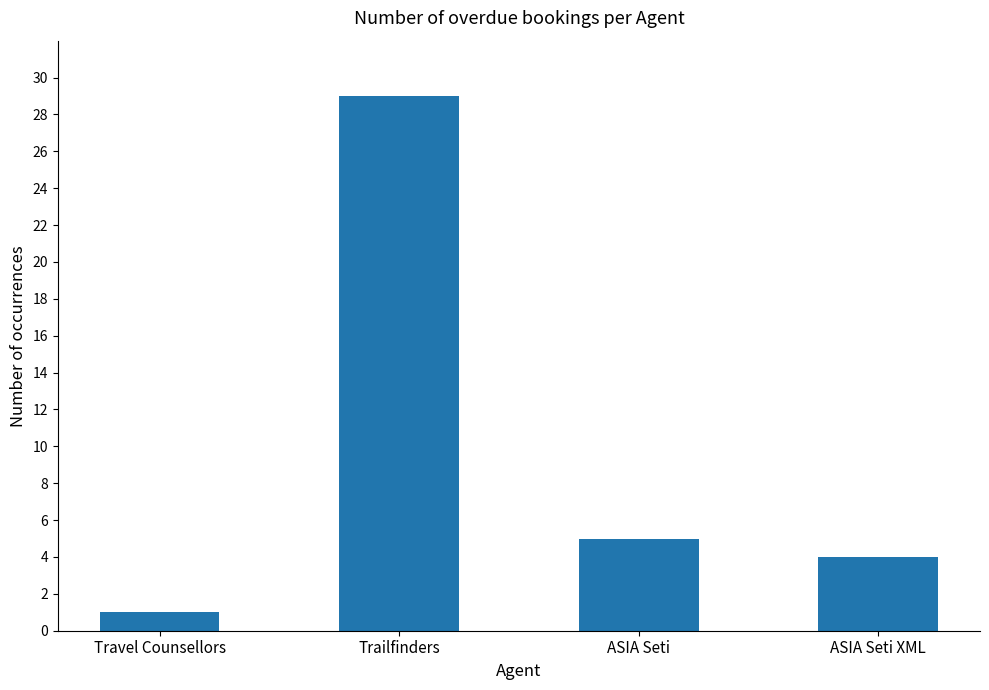

What is the difference between the maximum and minimum values?

28